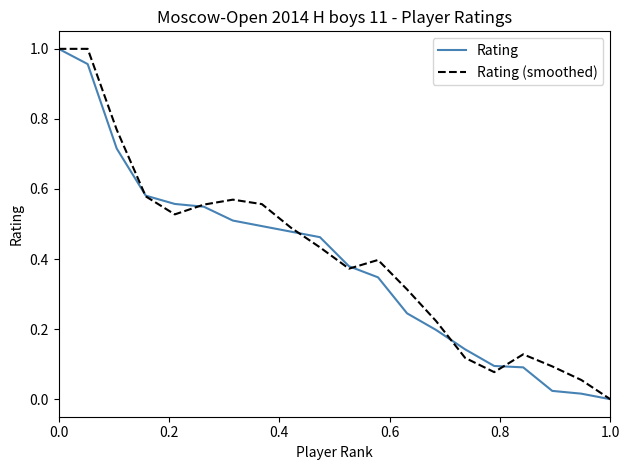

Does the chart have visible grid lines?

No